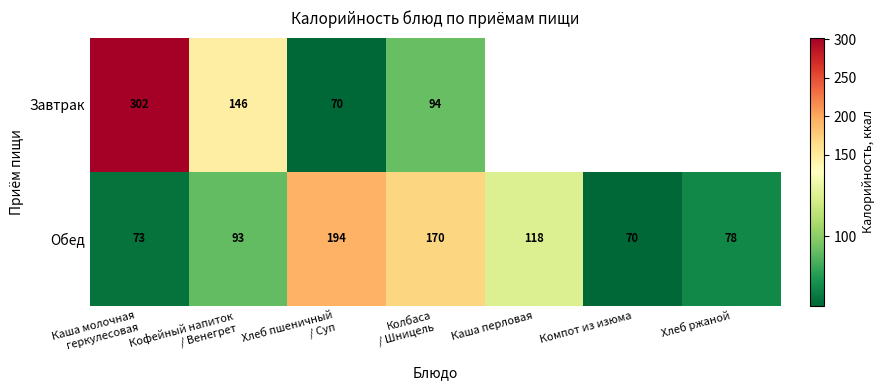

What is the maximum value shown in the chart?

302.0